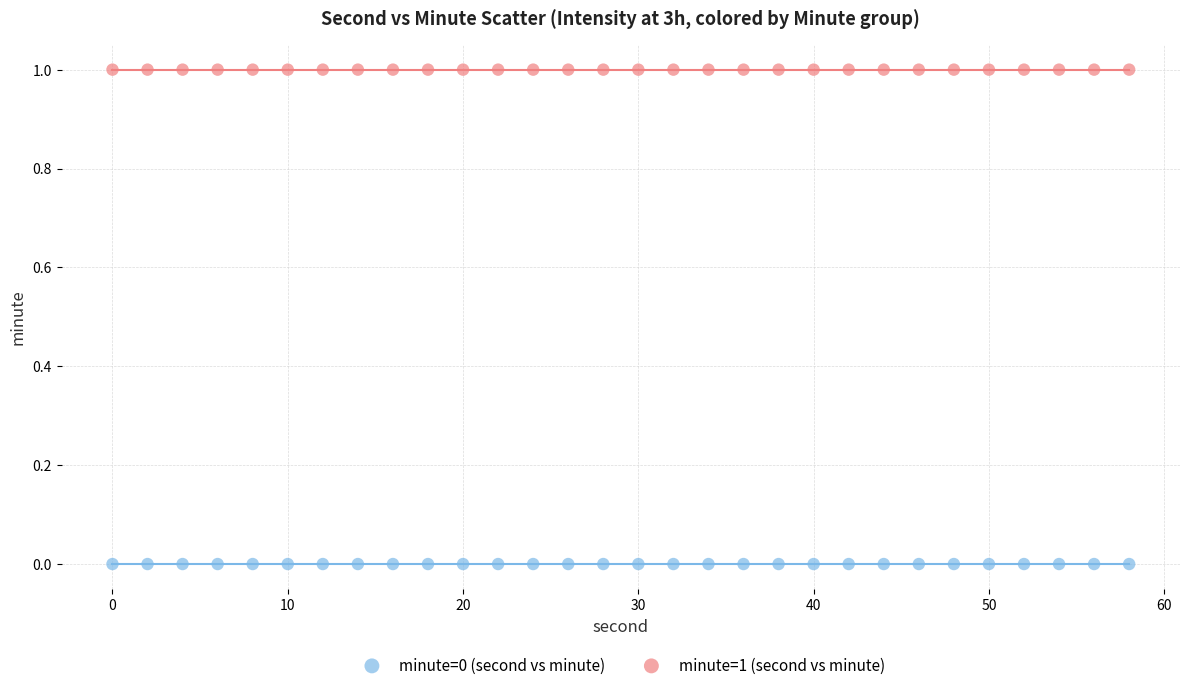

Which series contains the highest Y value?

minute=1 (second vs minute)